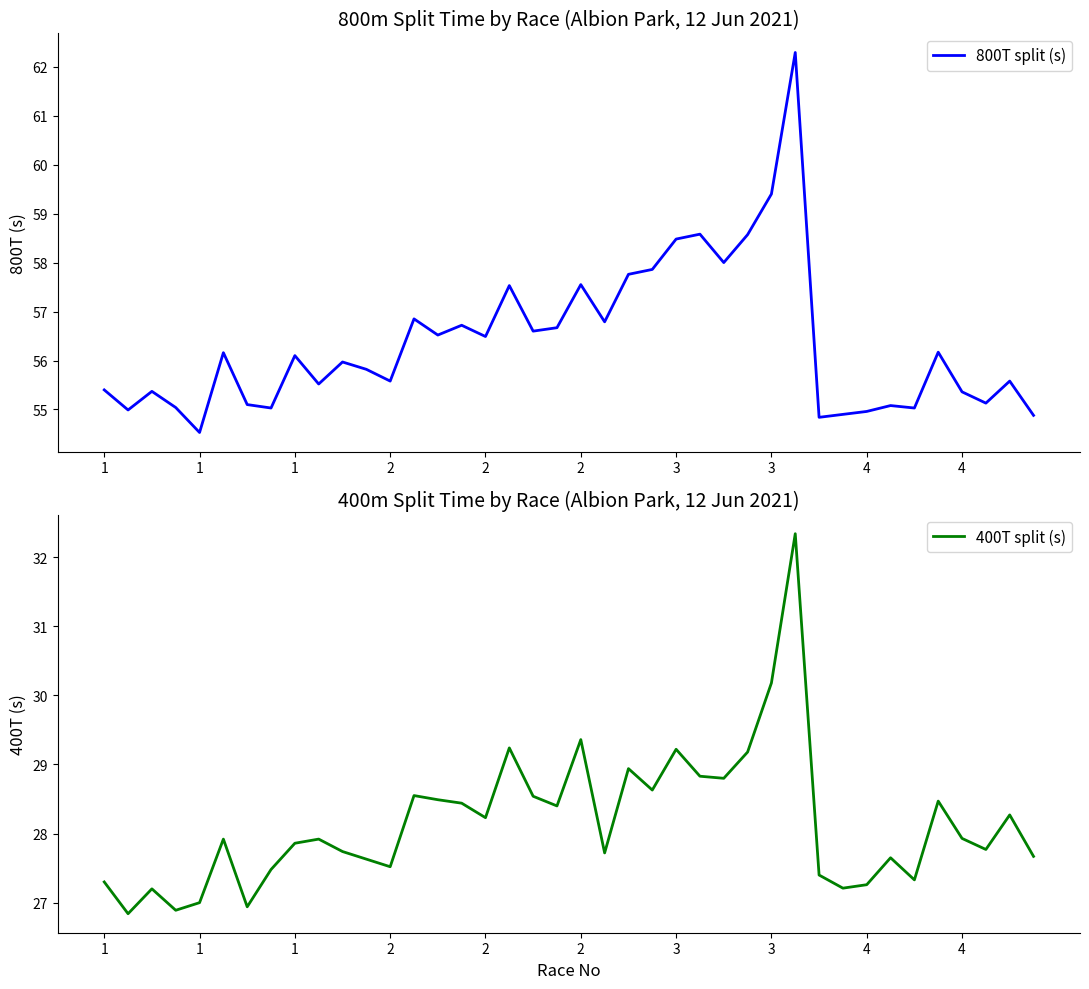

What are all the series names shown in the legend?

800T split (s), 400T split (s)